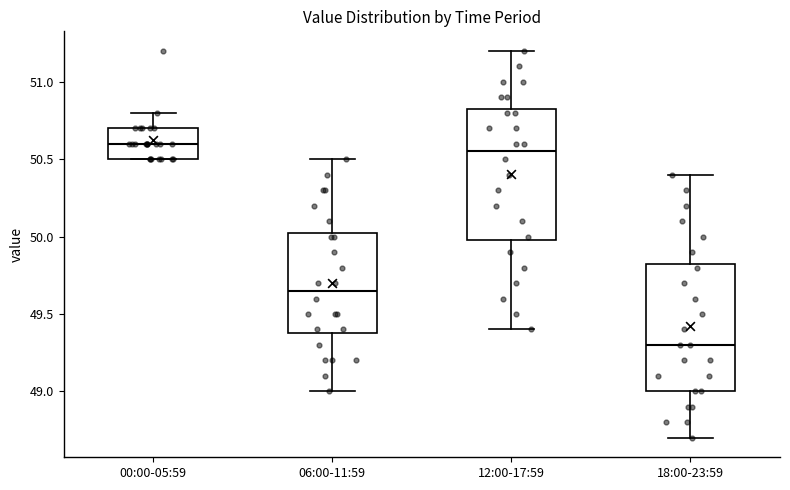

Which box has the highest median line?

00:00-05:59